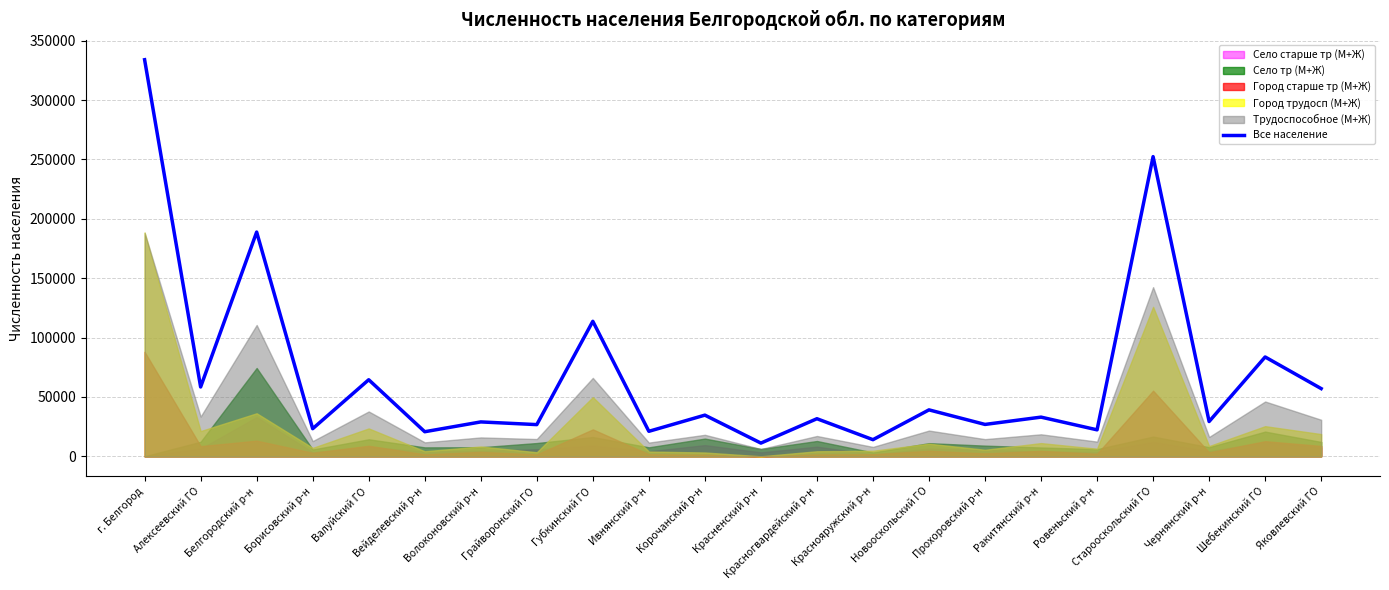

Approximately how many times larger is the value at Белгородский р-н compared to Ивнянский р-н?

9.0